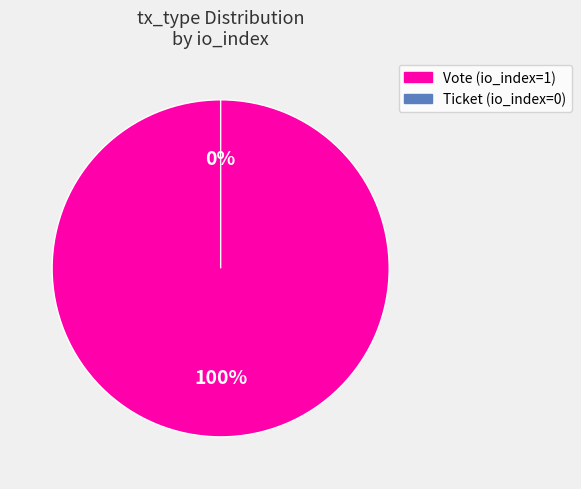

Is there a majority slice in this chart?

Yes